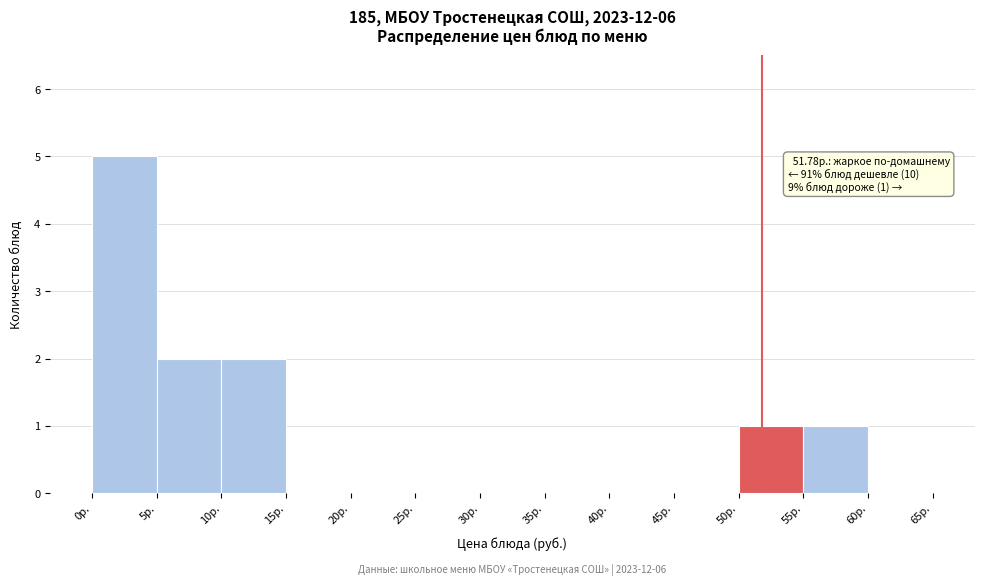

Which range on the x-axis has the tallest bar?

0 to 5